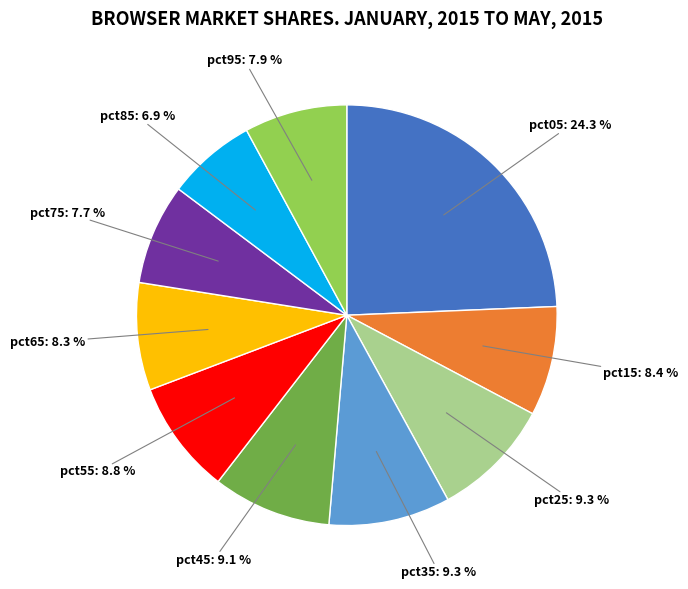

Does any single category account for the majority?

No